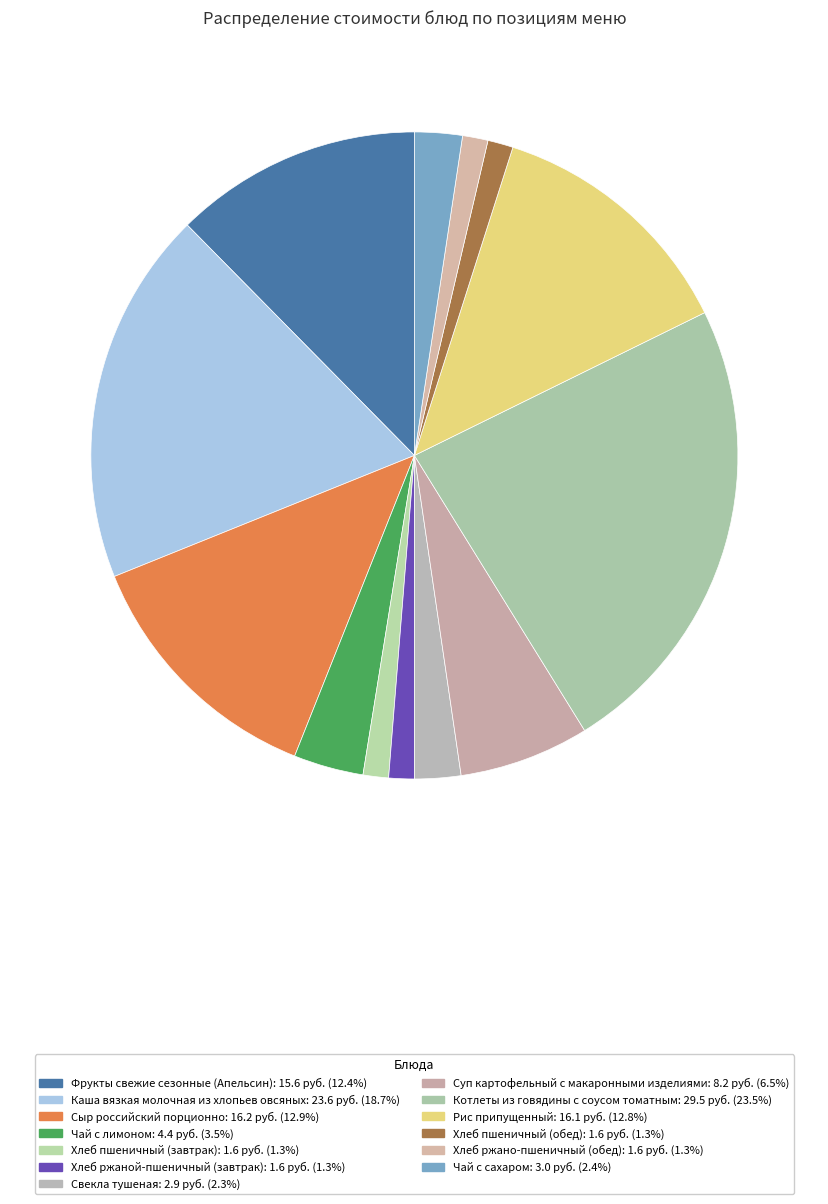

Which slice is the largest?

Котлеты из говядины с соусом томатным